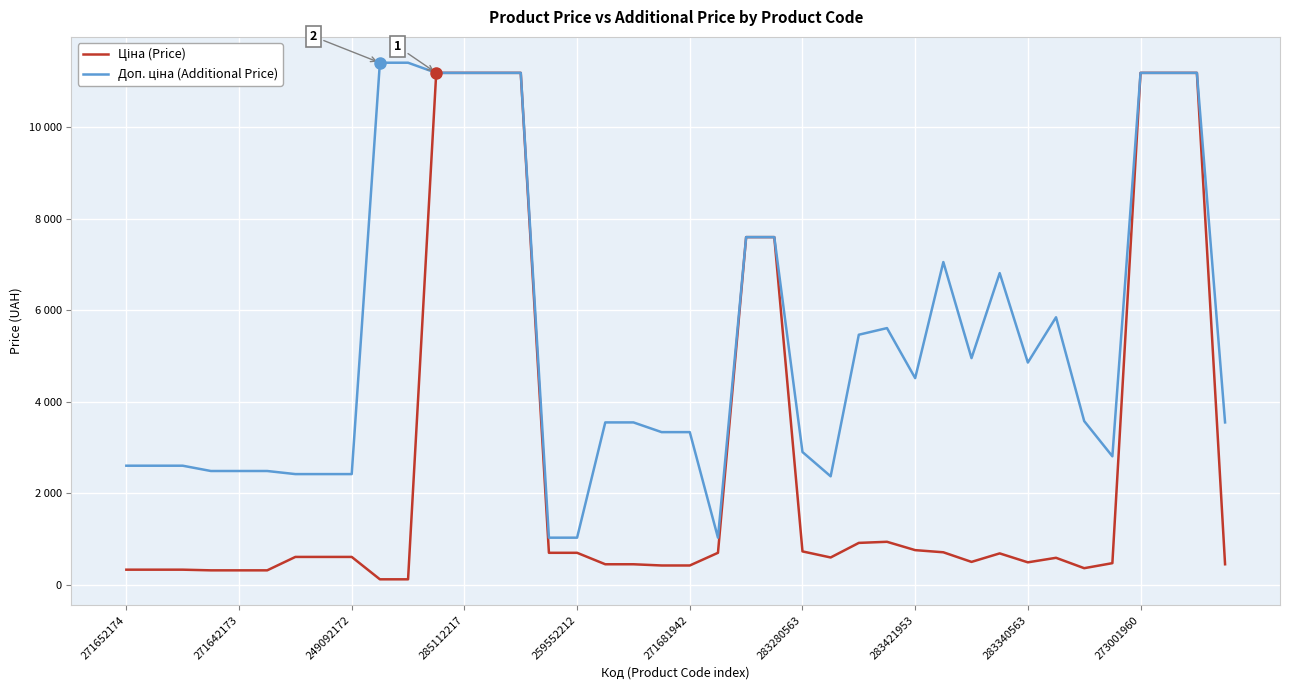

At which category does Доп. ціна (Additional Price) reach its first local peak?

27